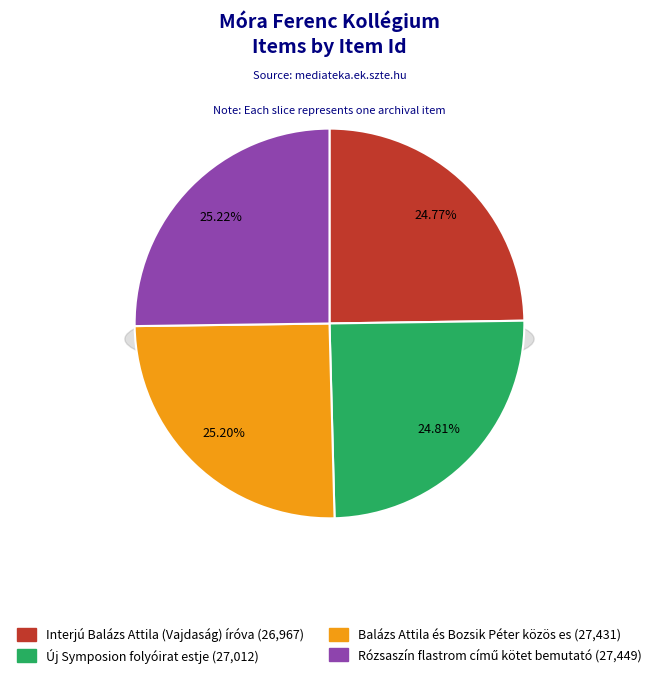

Count the number of slices in the pie.

4